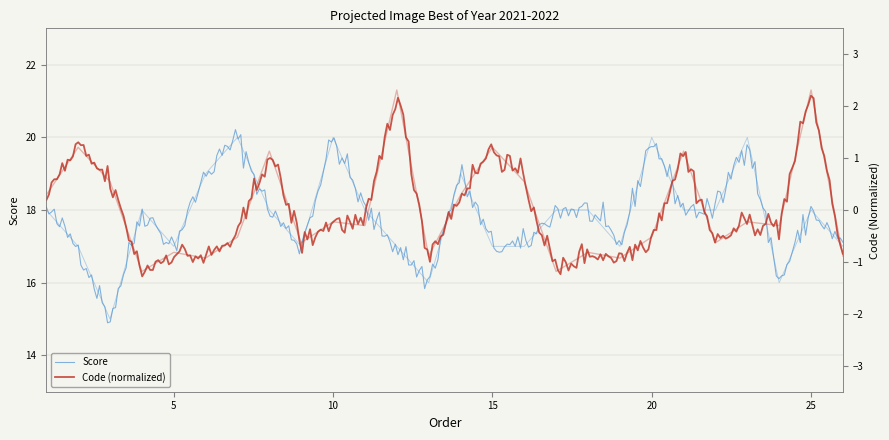

What is the value of the Score point at the 26th from the left?

17.0